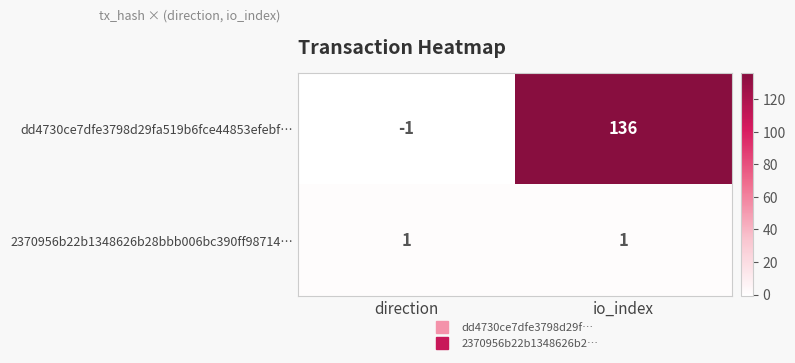

Which series has the largest range (max minus min)?

dd4730ce7dfe3798d29fa519b6fce44853efebf…